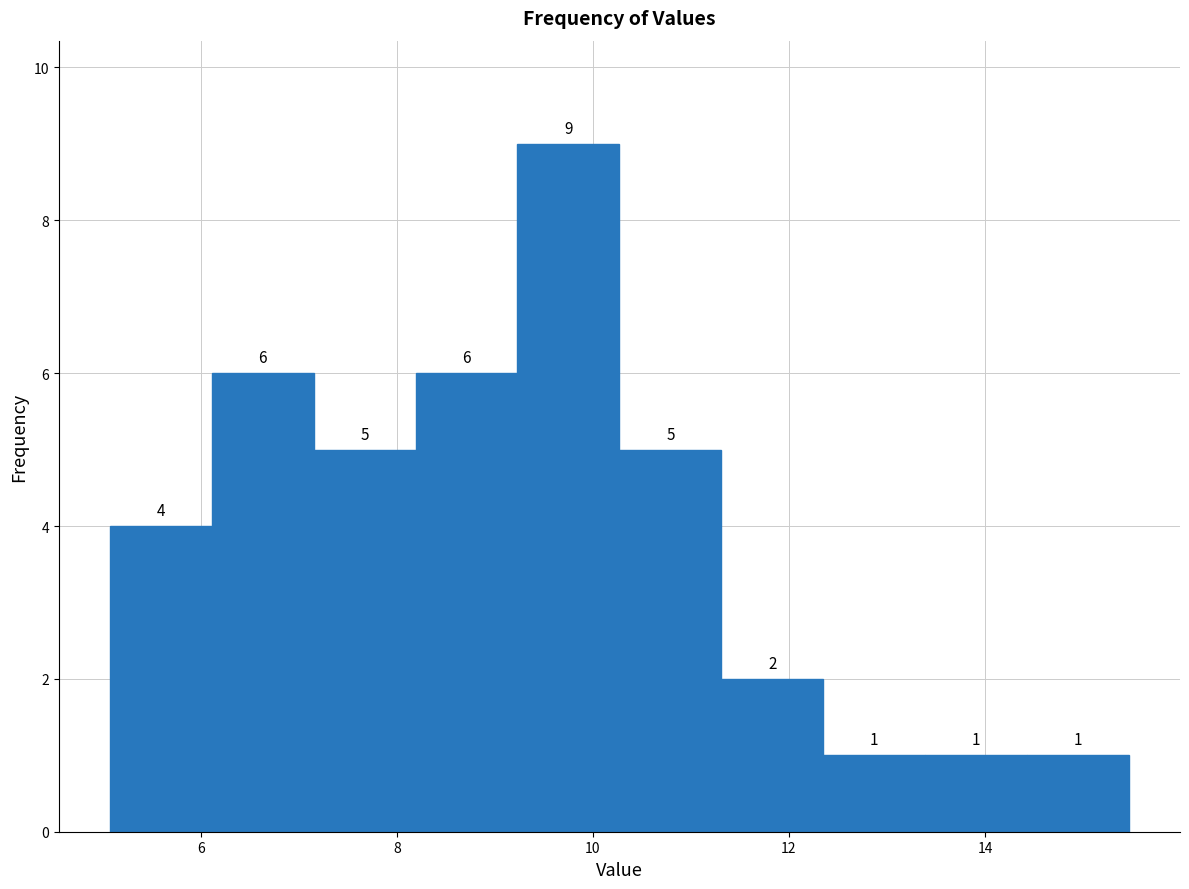

Reading left to right, list every bar in this chart as the range it spans on the x-axis followed by its height. The bar edges are not printed on the chart, so give them approximately, as read against the axis.

5.0 to 6.2: 4
6.2 to 7.2: 6
7.2 to 8.2: 5
8.2 to 9.2: 6
9.2 to 10.2: 9
10.2 to 11.4: 5
11.4 to 12.4: 2
12.4 to 13.4: 1
13.4 to 14.4: 1
14.4 to 15.4: 1